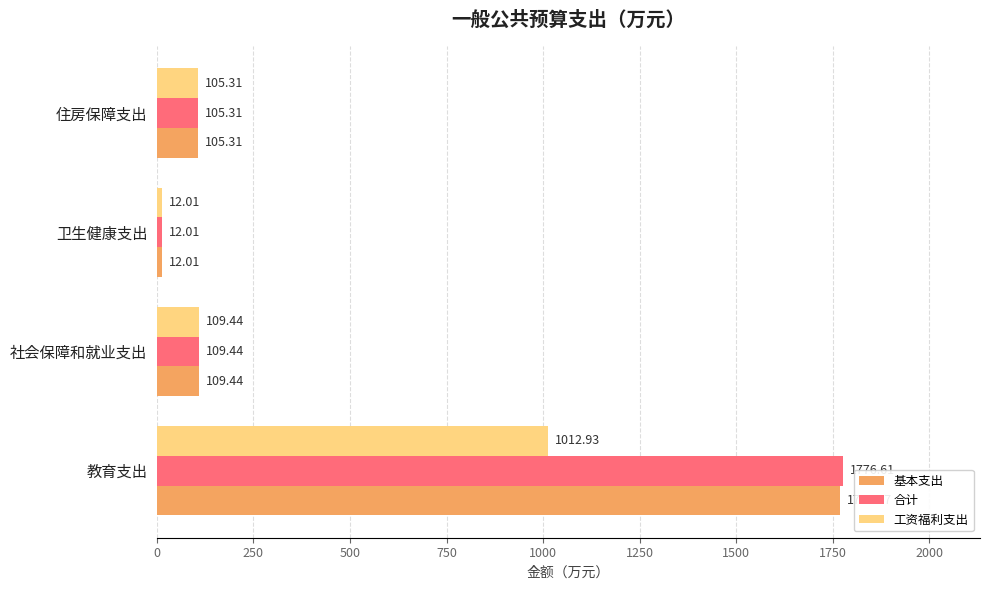

What are all the series names shown in the legend?

基本支出, 合计, 工资福利支出